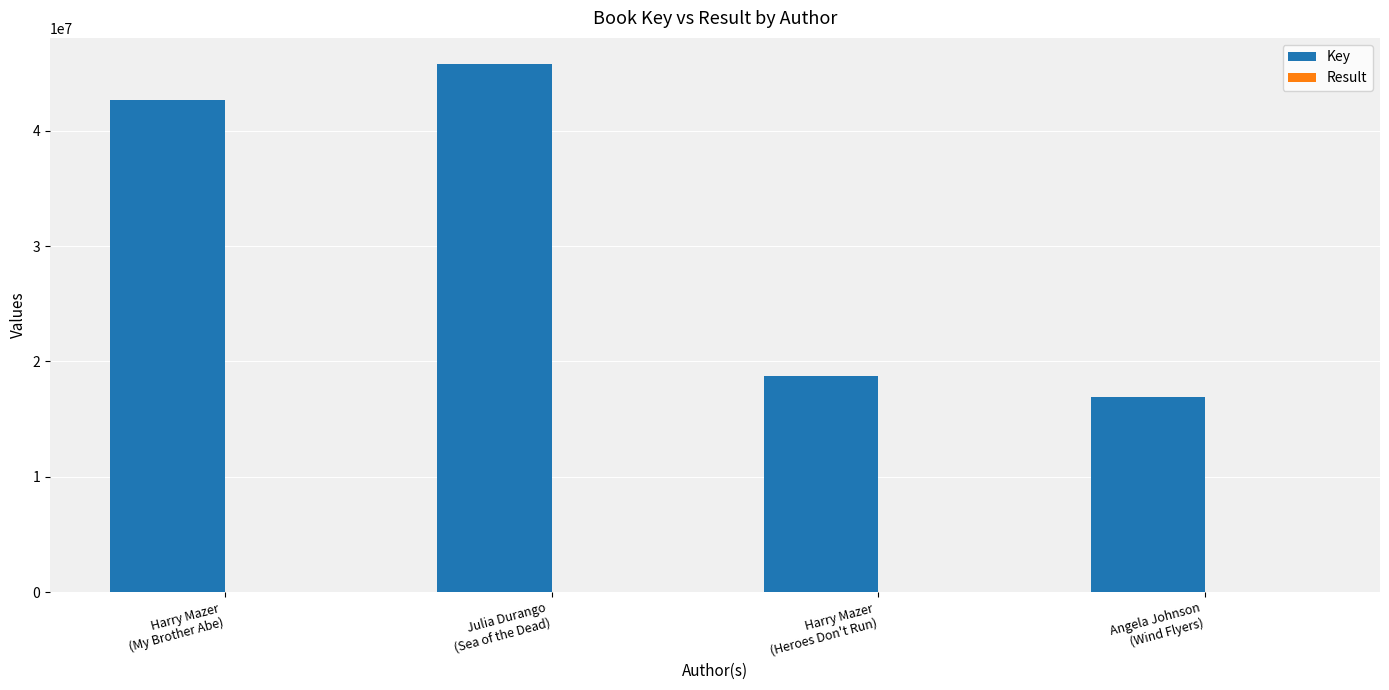

Where is Key nearest to the value 31351658?

Harry Mazer
(My Brother Abe)